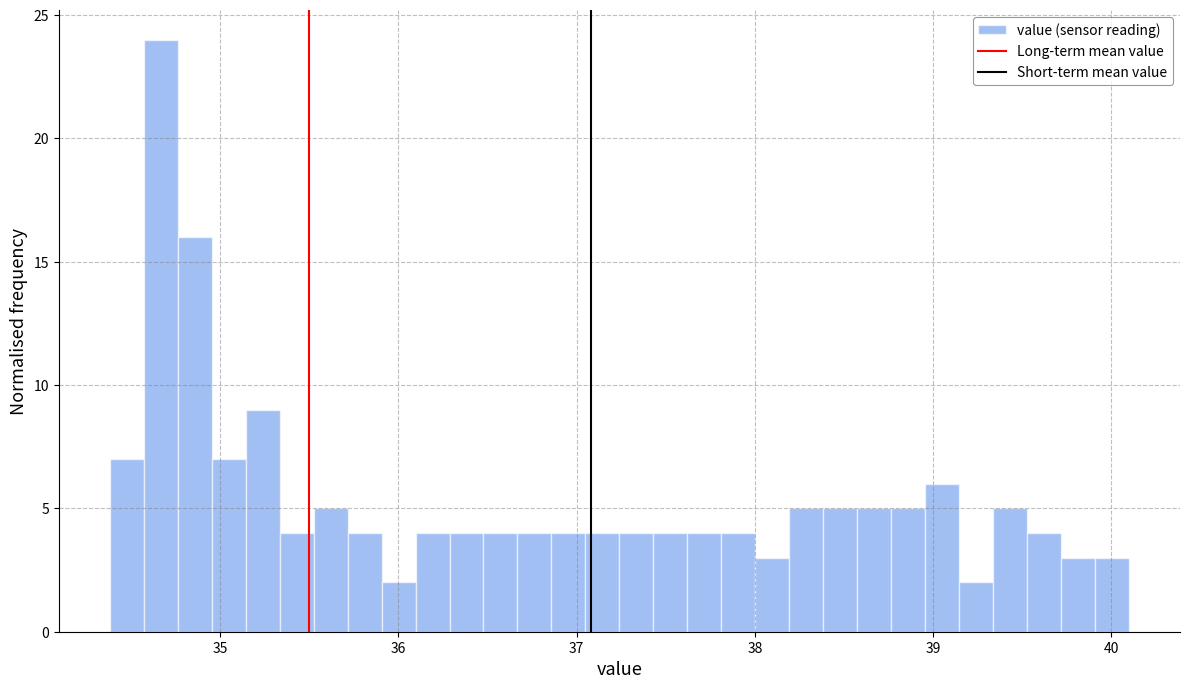

Read against the x-axis, roughly where is the centre of the tallest bar?

34.7